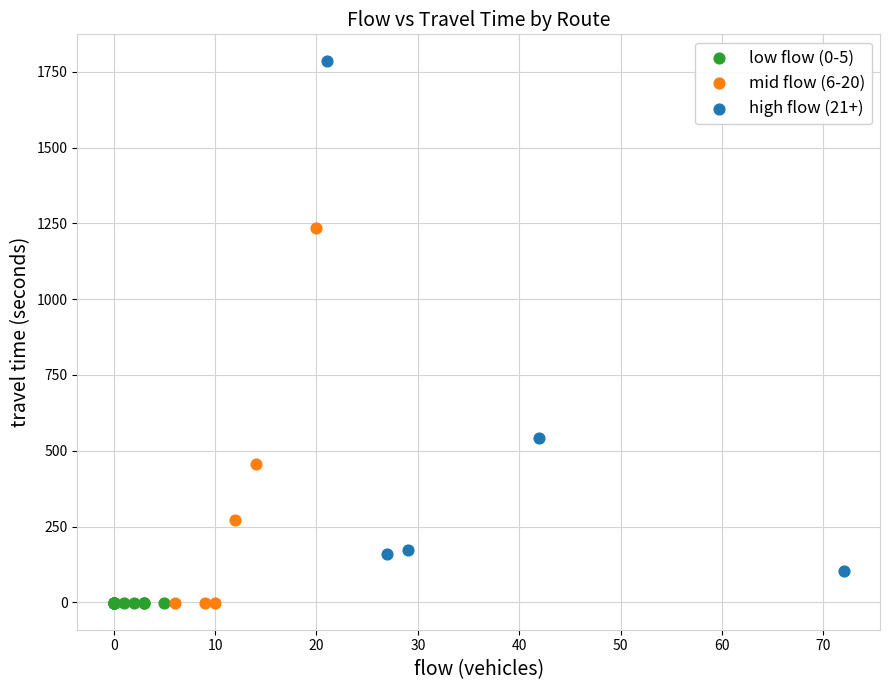

Which series contains the highest Y value?

high flow (21+)